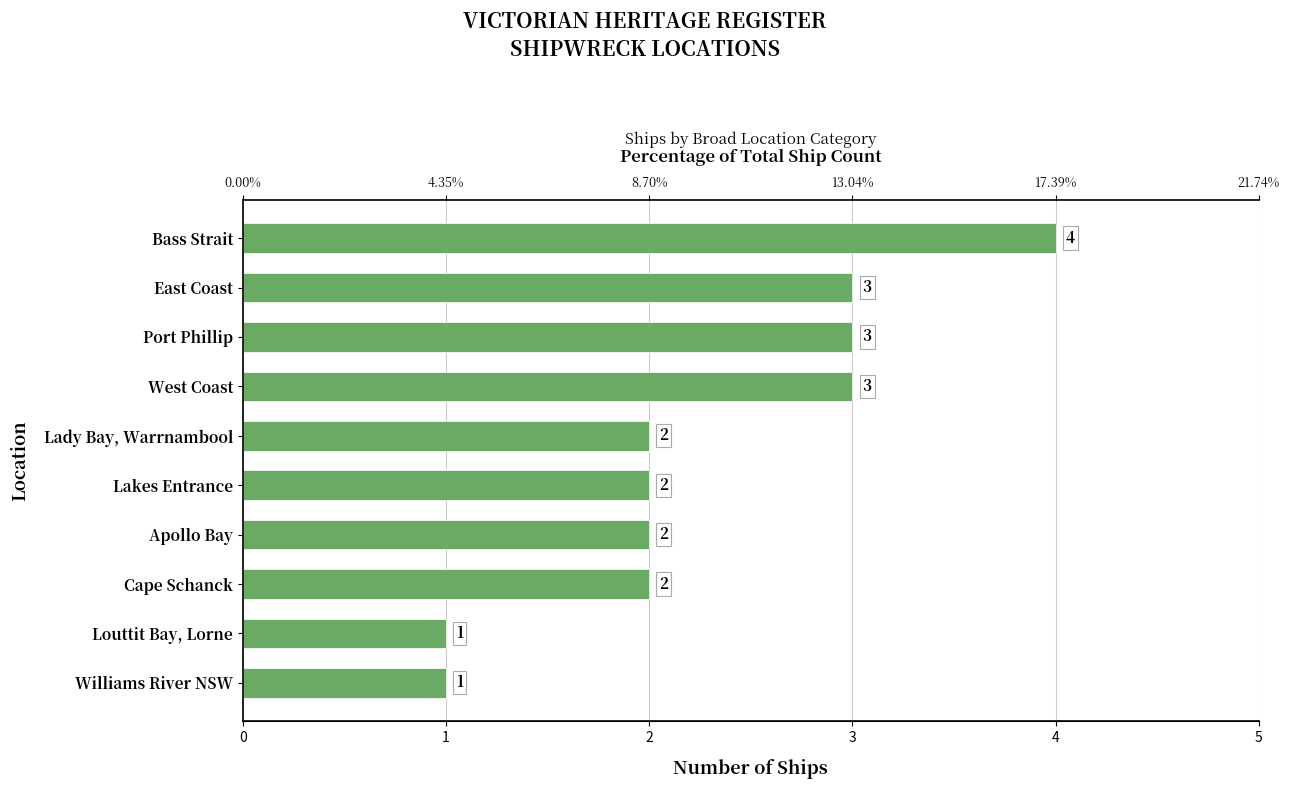

True or false: the data shows 1 at Lakes Entrance.

False